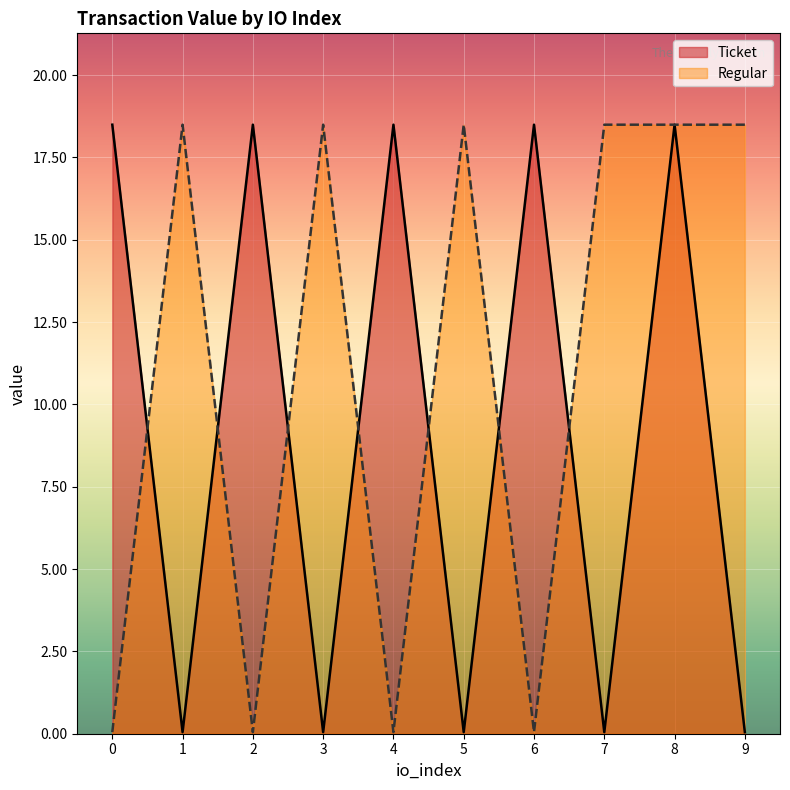

How many lines are shown in the chart?

2